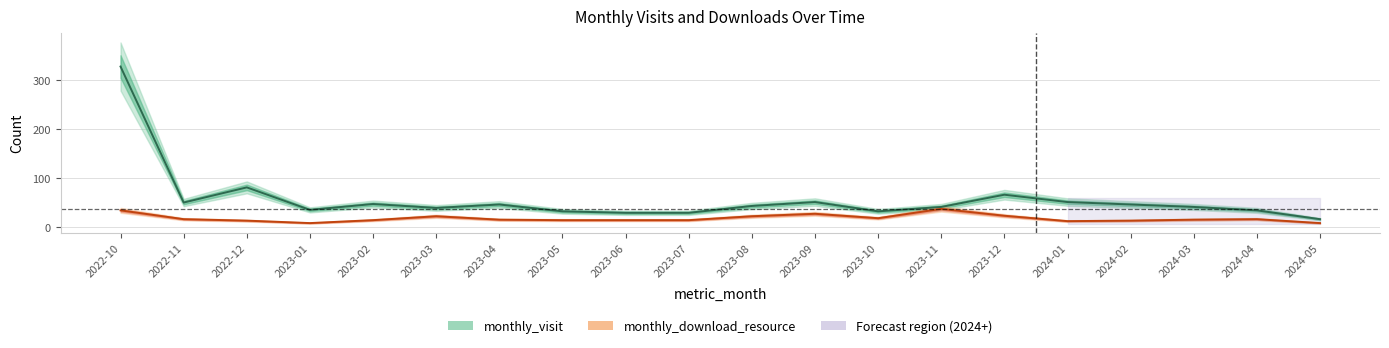

What is the smallest value displayed?

8